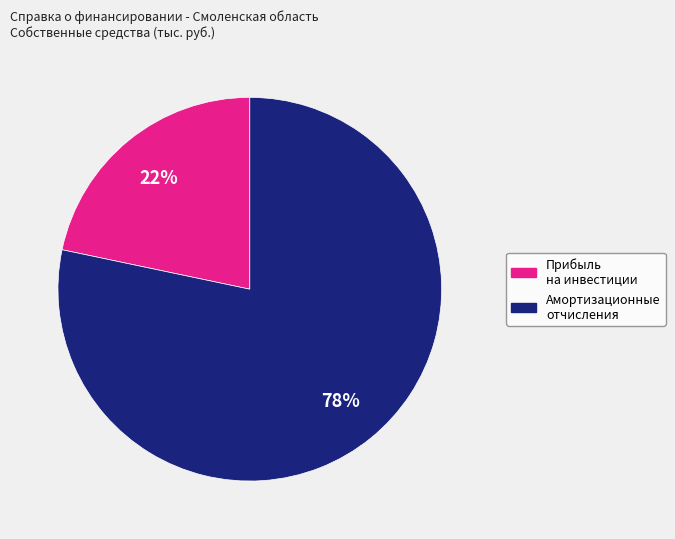

To the nearest percent, what is the average slice percentage?

50%